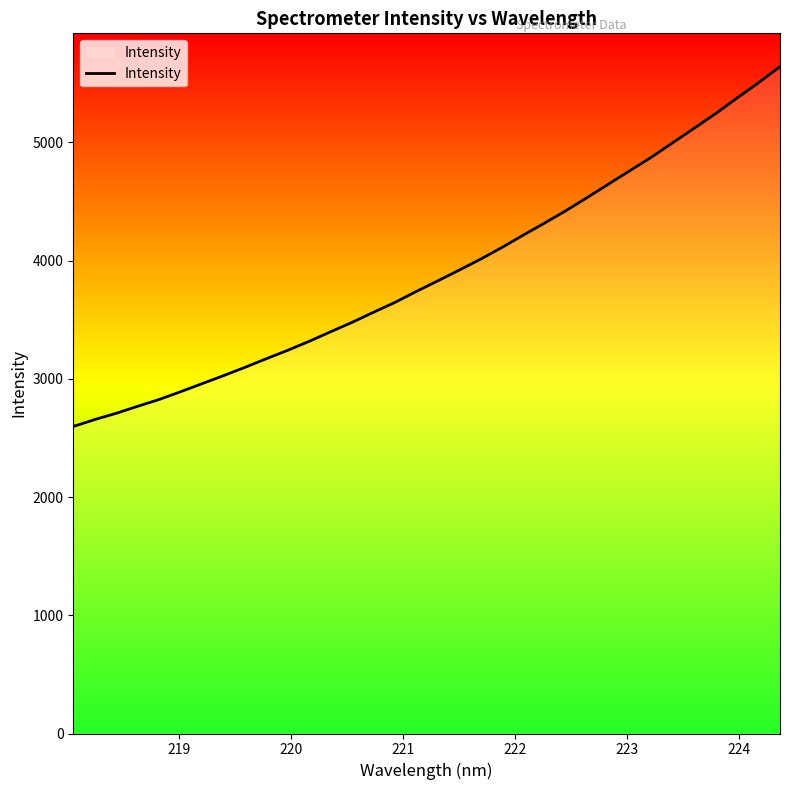

How many values are below 3827?

17